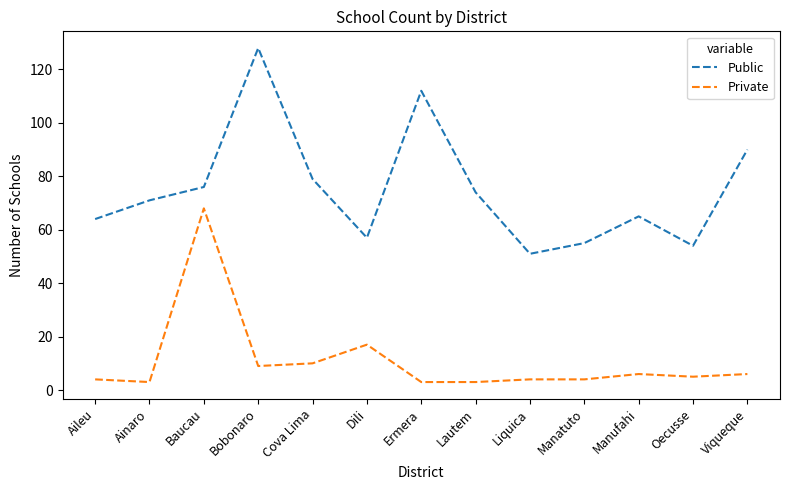

At which label is Private closest to 35?

Dili